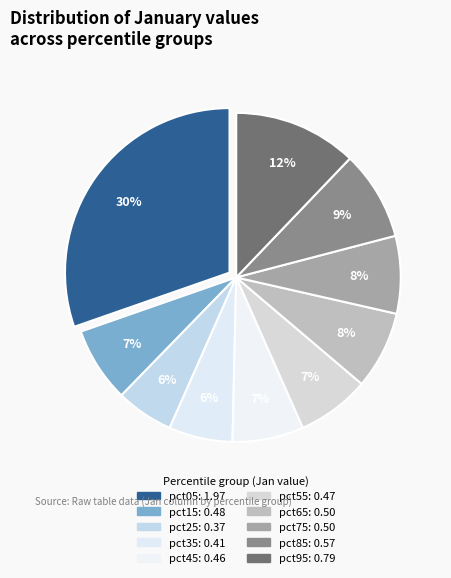

What is the change in value from pct25 to pct45?

+0.1